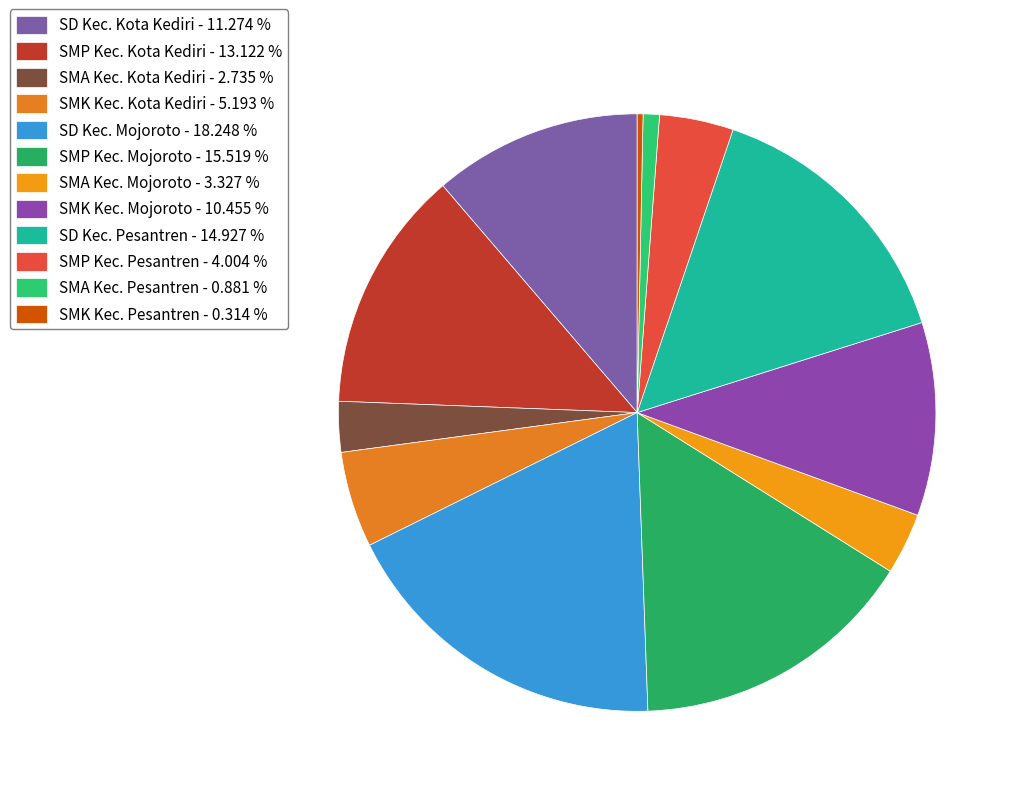

Approximately how many times larger is the value at SMA Kec. Kota Kediri compared to SMP Kec. Kota Kediri?

0.2